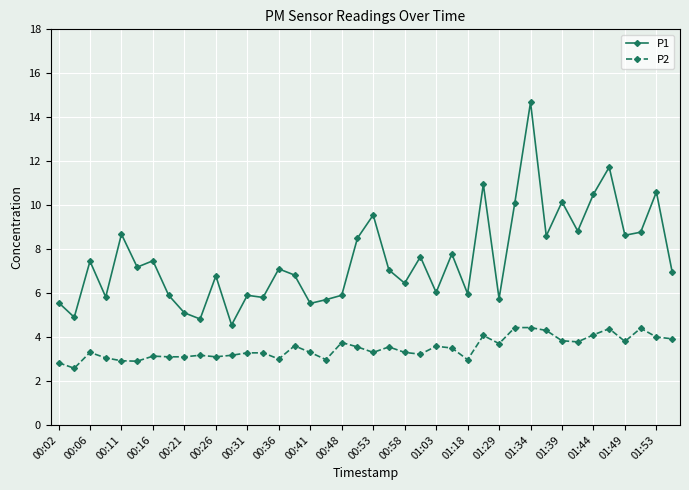

How many categories are shown in the chart?

40